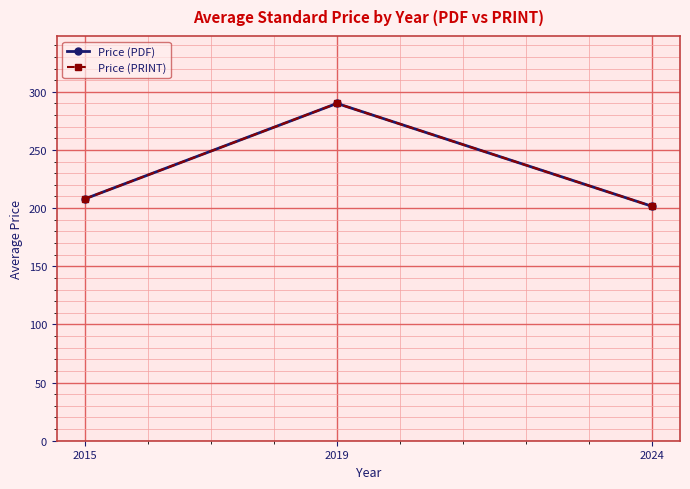

Does the chart display data point markers on the line(s)?

Yes